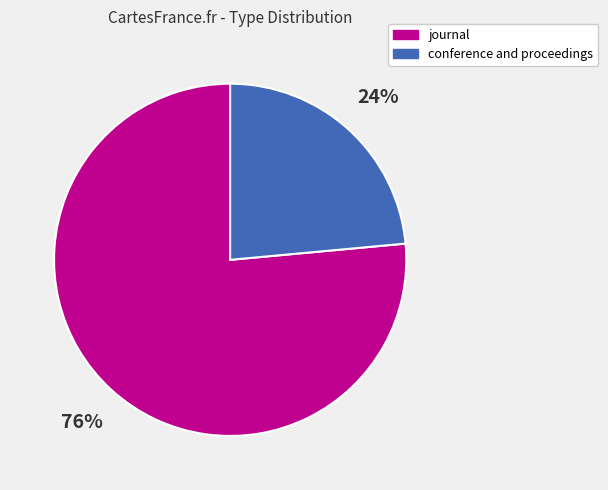

Rank the categories by value from highest to lowest.

journal, conference and proceedings